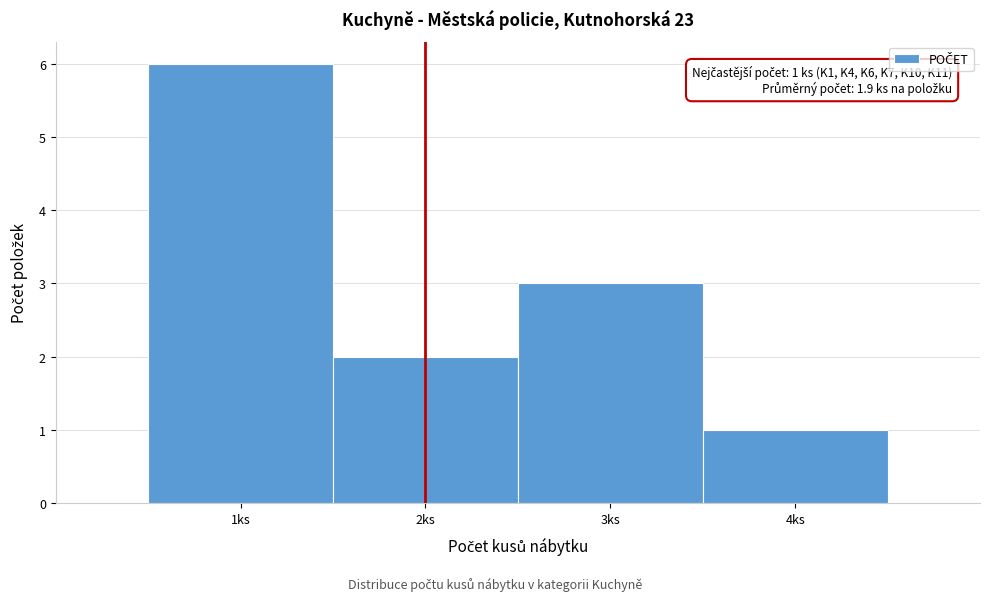

Which range on the x-axis has the tallest bar?

0.5 to 1.5